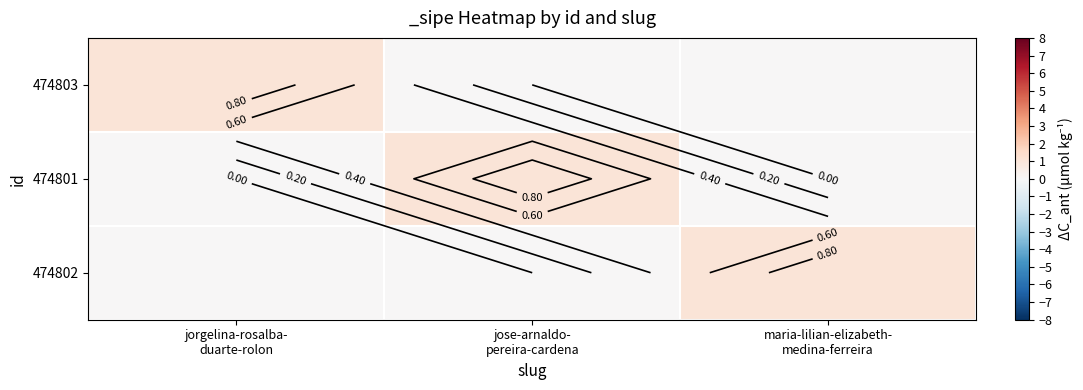

At how many categories does at least one series exceed 0?

3